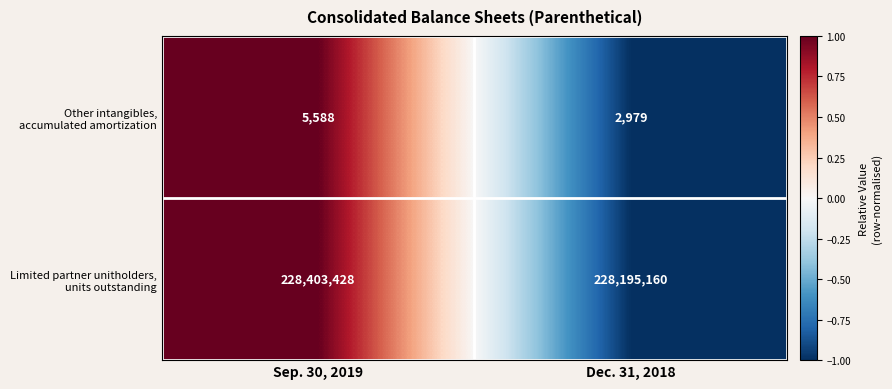

What is the greatest value displayed?

228403428